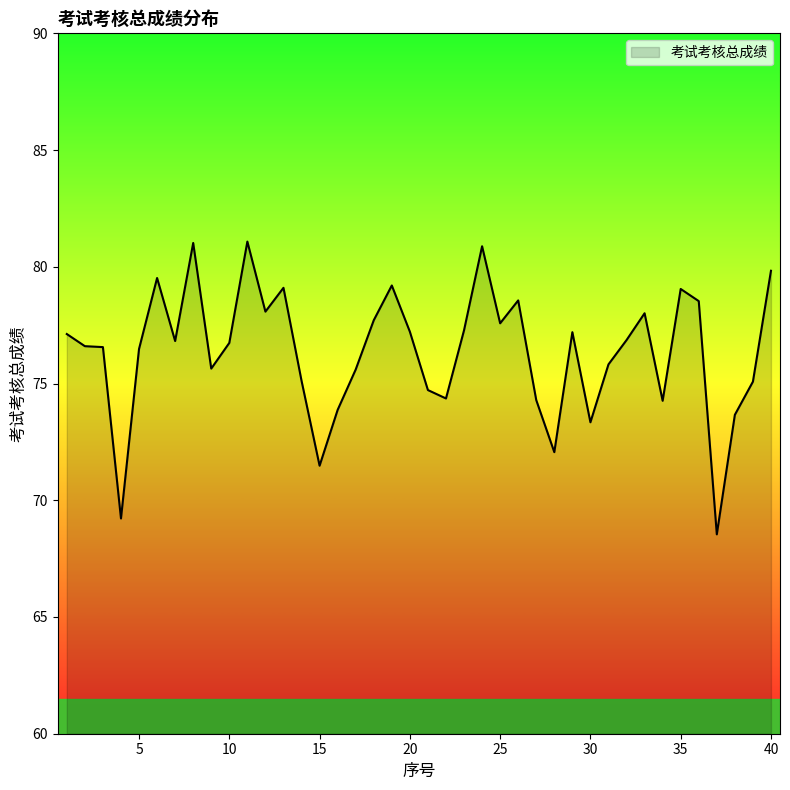

What is the smallest value displayed?

68.5